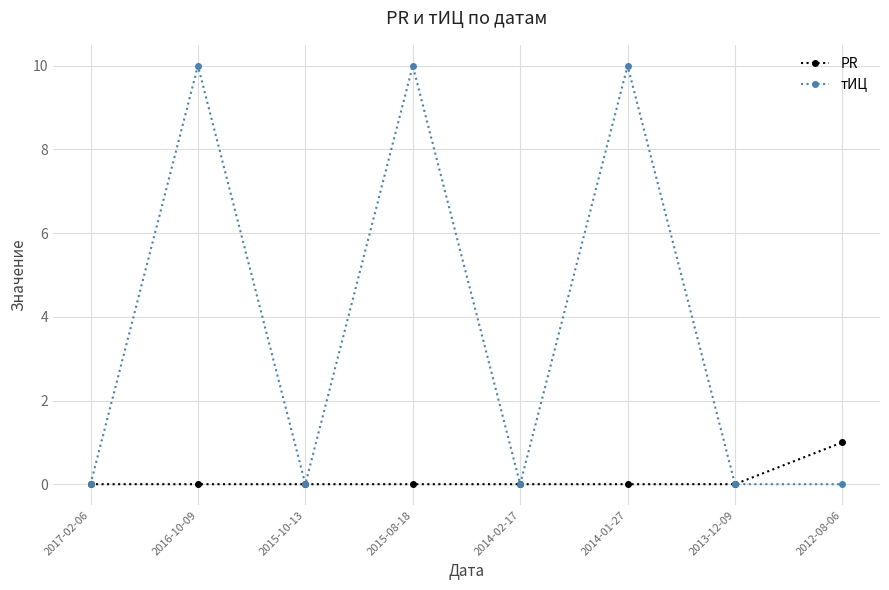

Between 2015-10-13 and 2014-01-27, which series saw the biggest shift?

тИЦ